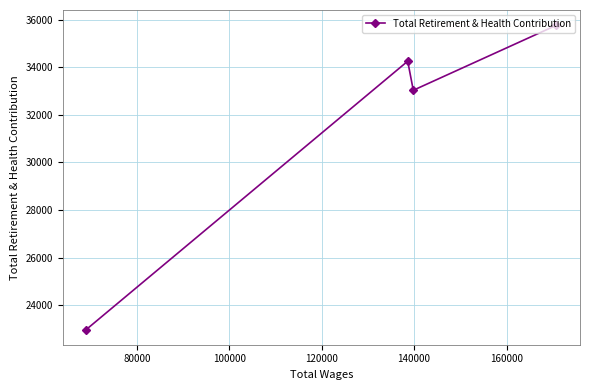

What is the sum of all values?

126042